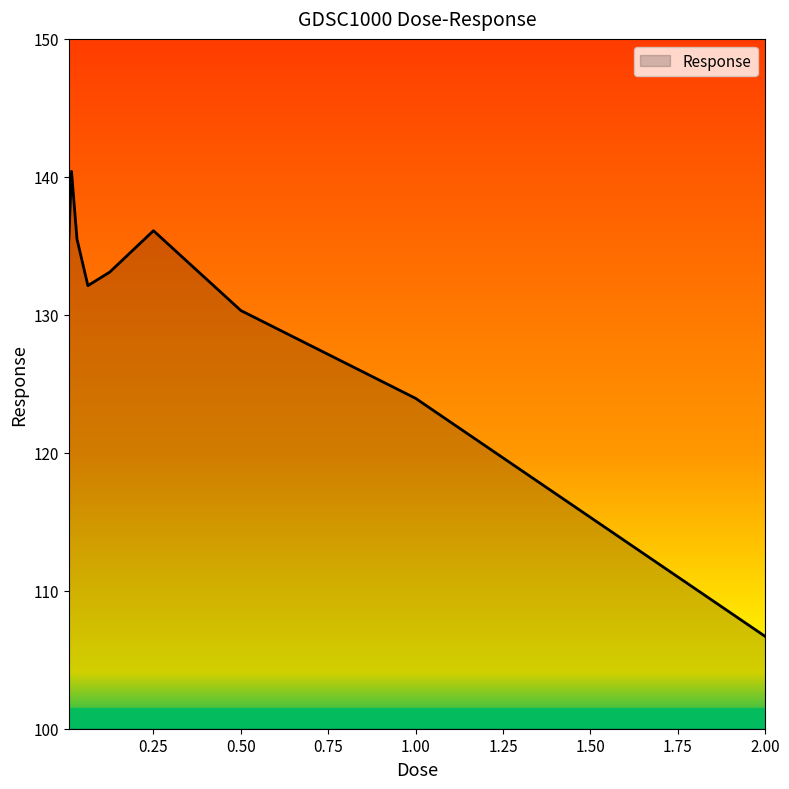

What is the minimum value shown in the chart?

106.7